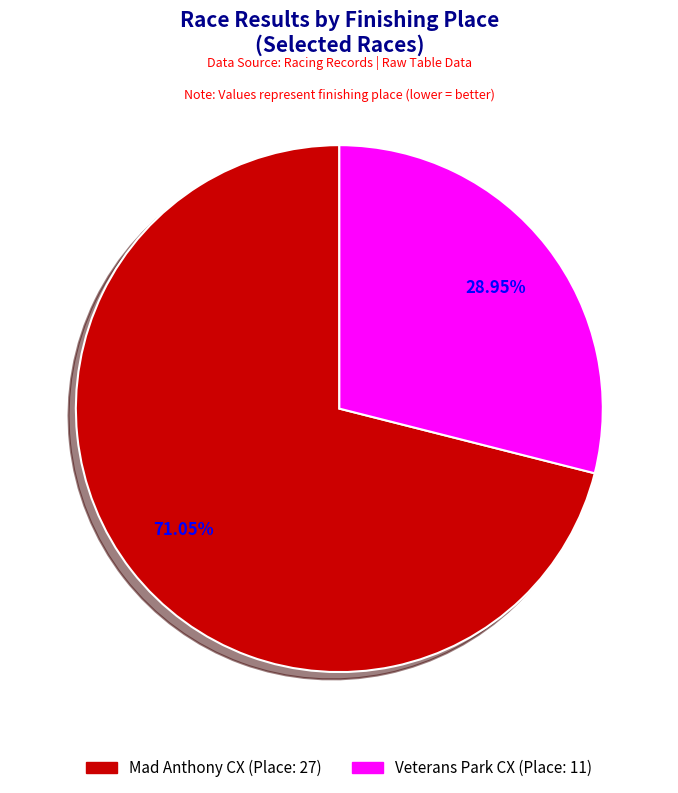

Which has a higher value, Mad Anthony CX or Veterans Park CX?

Mad Anthony CX